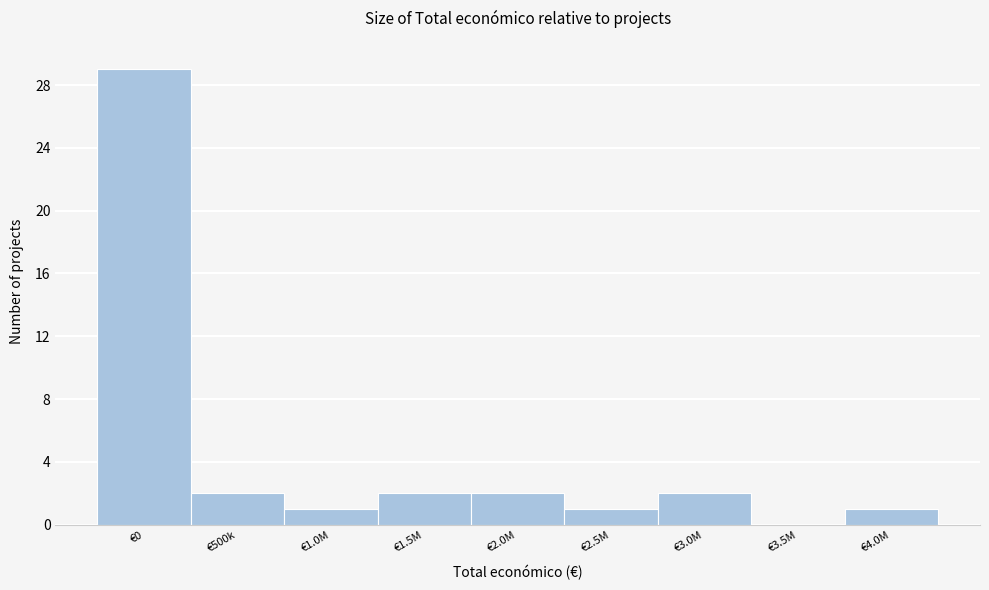

Reading left to right, list all the values displayed in this chart.

€0=29	€500k=2	€1.0M=1	€1.5M=2	€2.0M=2	€2.5M=1	€3.0M=2	€3.5M=0	€4.0M=1